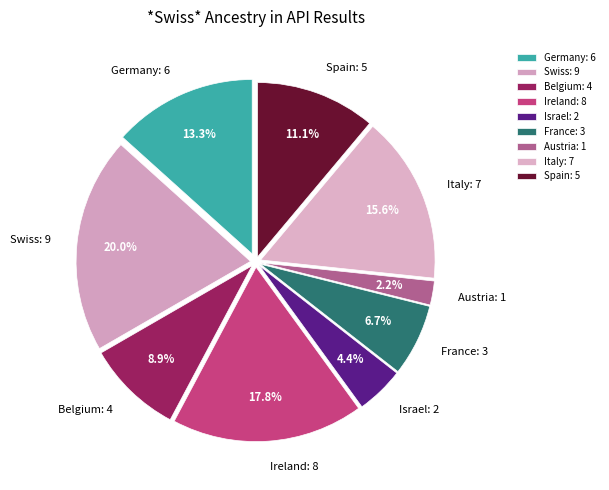

What is the smallest slice in the pie chart?

Austria: 1